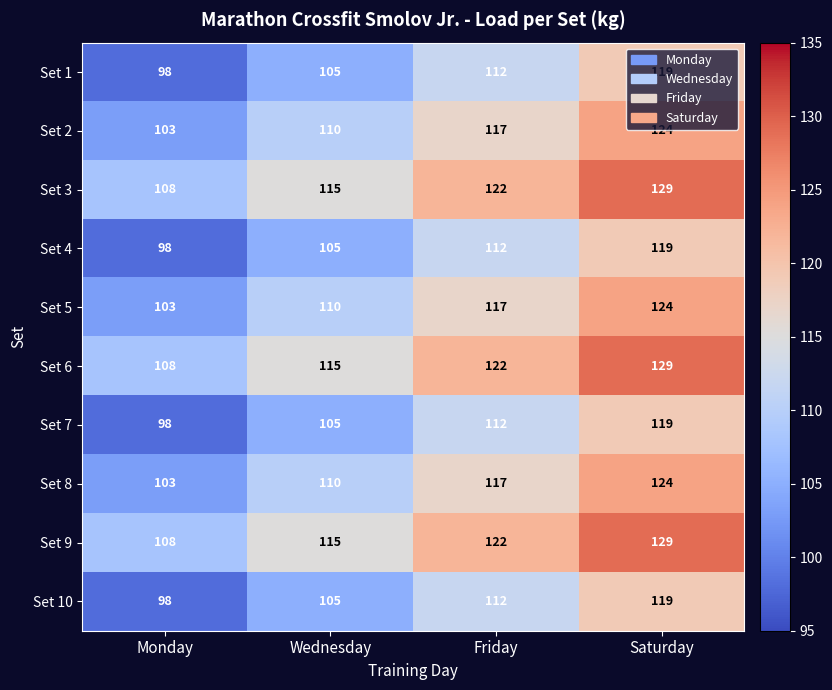

What is the spread (max minus min) of values at Saturday?

10